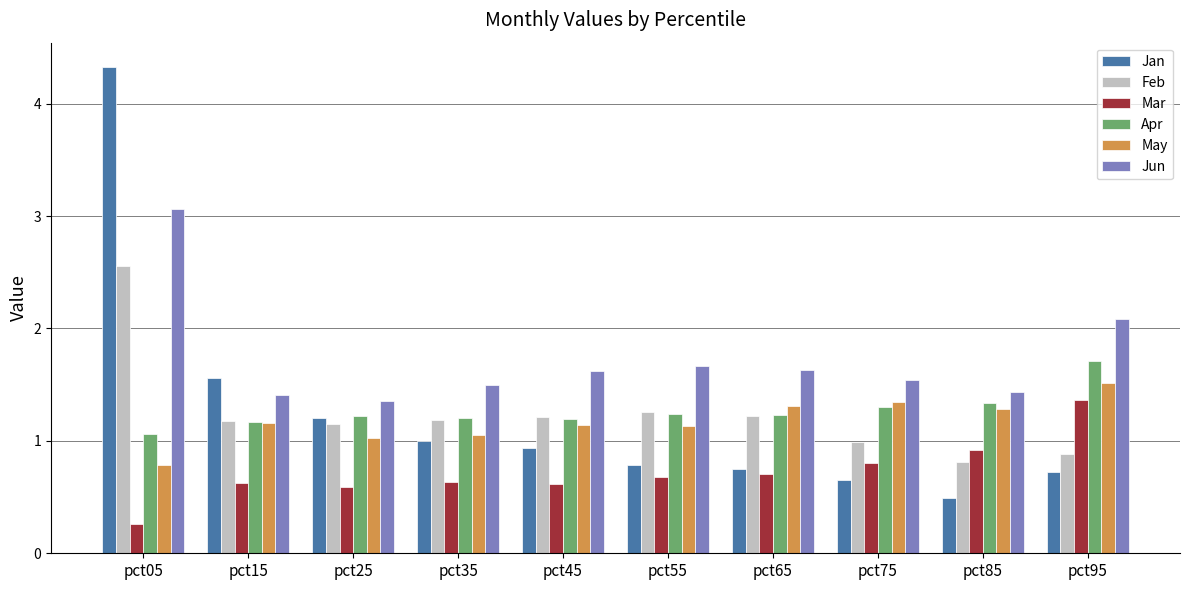

Is it true that Jan equals 0.8 at pct85?

False